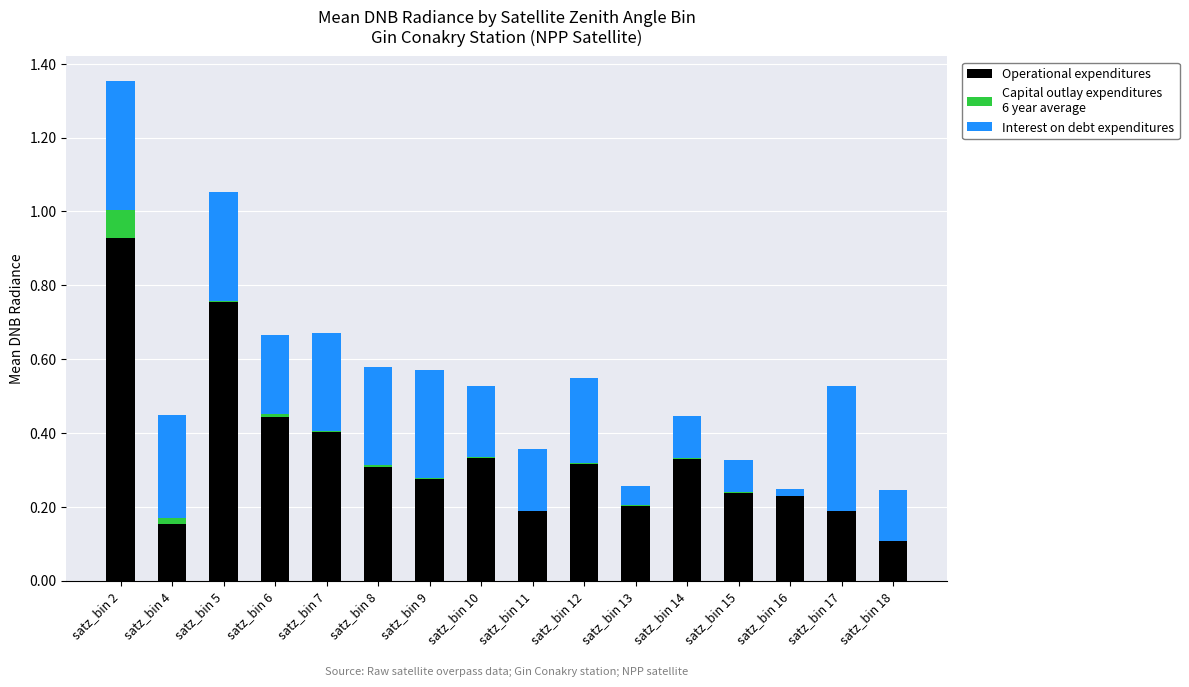

How many data points does each series have?

16